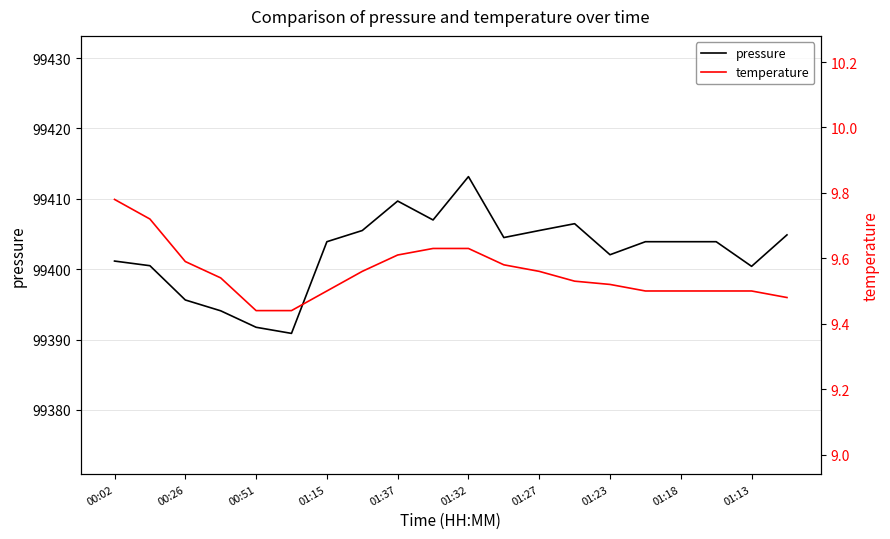

True or false: temperature and pressure cross at least once.

False